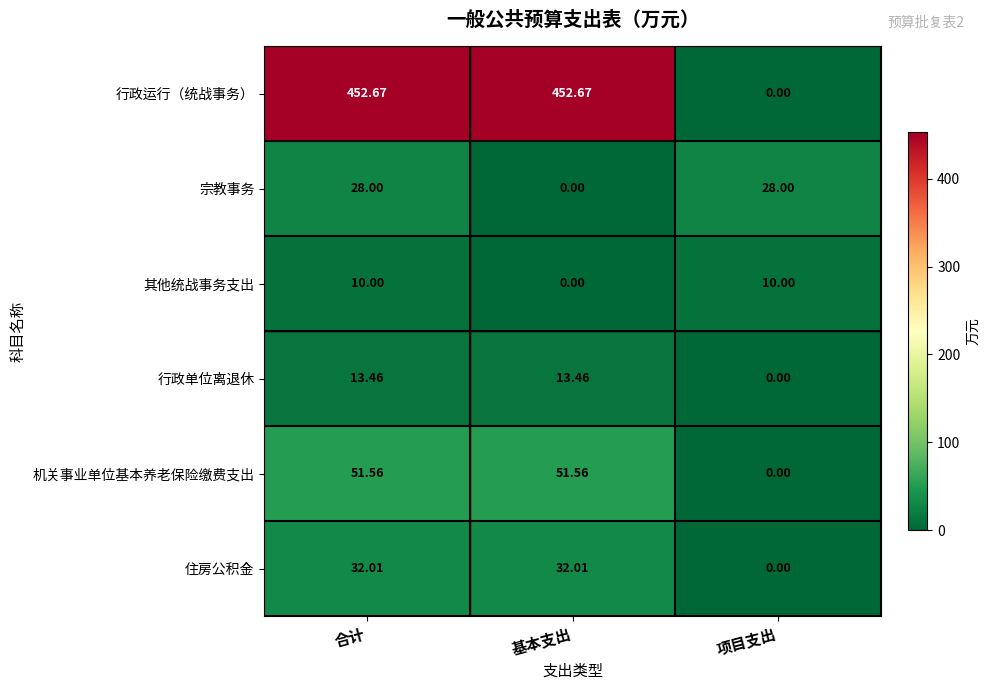

Rank the series by their maximum value, from lowest to highest.

其他统战事务支出, 行政单位离退休, 宗教事务, 住房公积金, 机关事业单位基本养老保险缴费支出, 行政运行（统战事务）